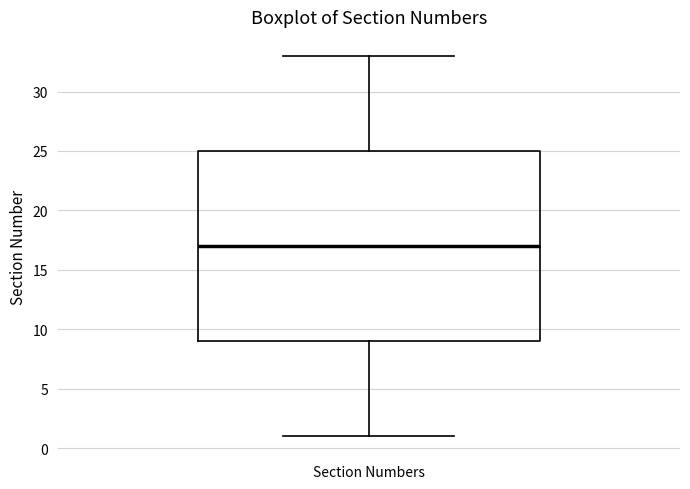

Read this box plot against the y-axis: the position of the median line, the range covered by the box, and the ends of both whiskers. The values are not printed on the chart, so give them approximately, as read against the axis.

median 17, box 9 to 25, whiskers 1 to 33